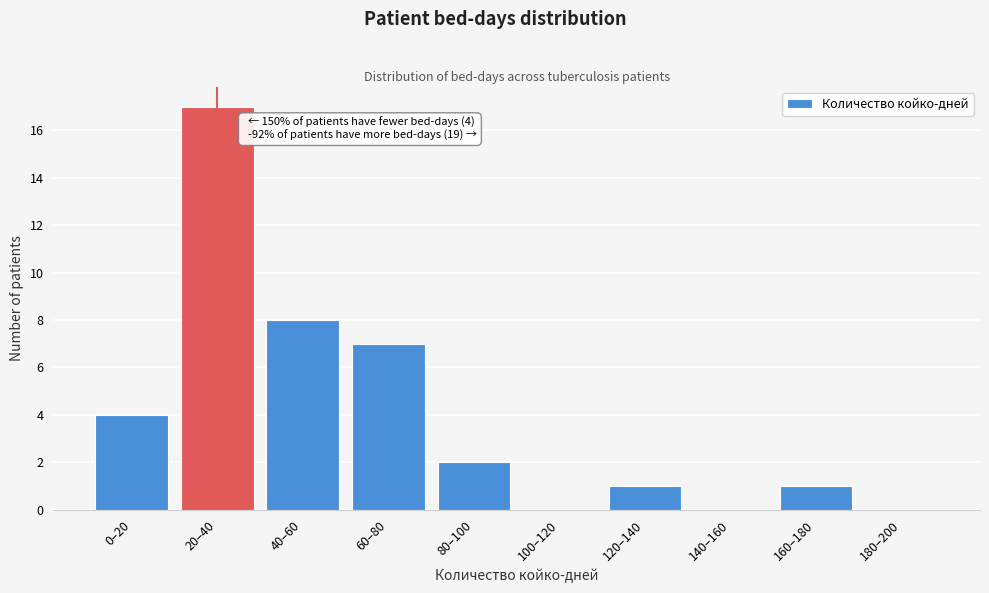

Reading left to right, what are all the values shown in this chart?

0–20=4	20–40=17	40–60=8	60–80=7	80–100=2	100–120=0	120–140=1	140–160=0	160–180=1	180–200=0